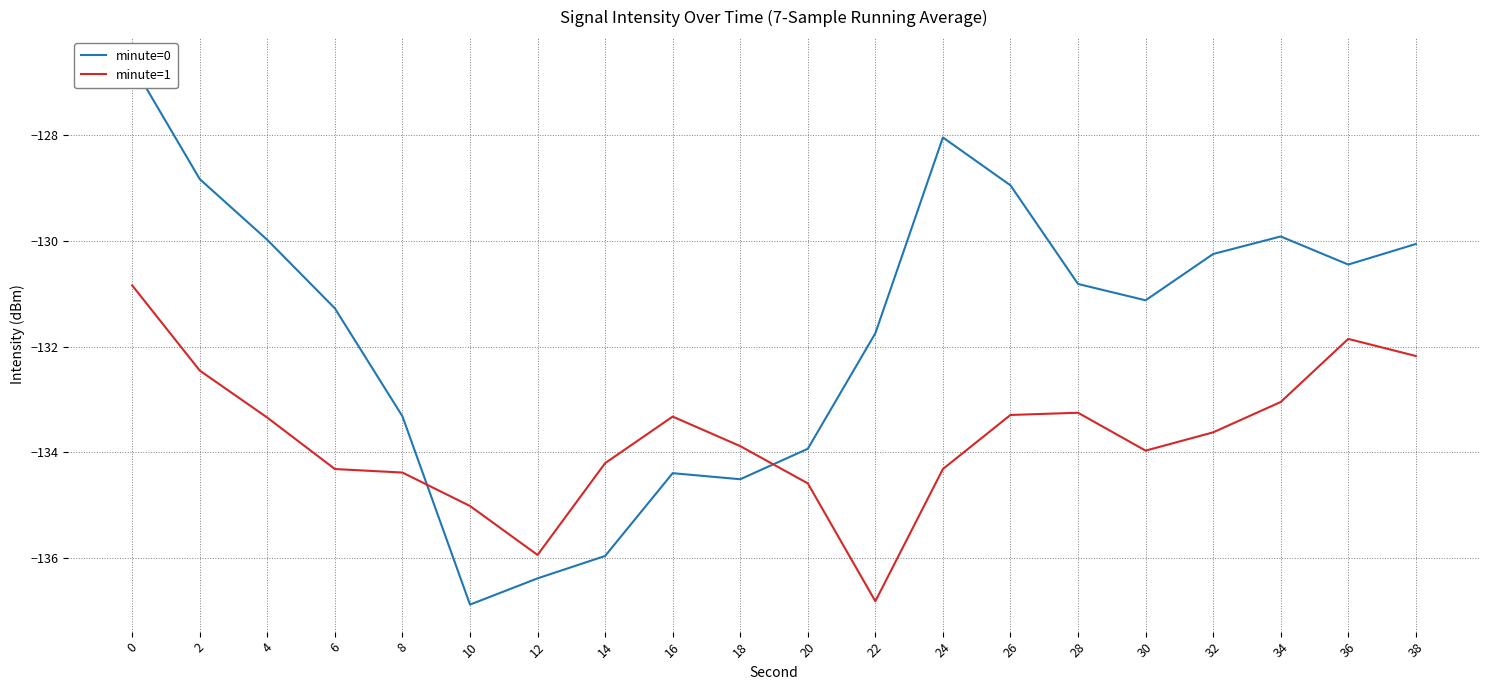

After their last crossing, which series has the higher values: minute=1 or minute=0?

minute=0